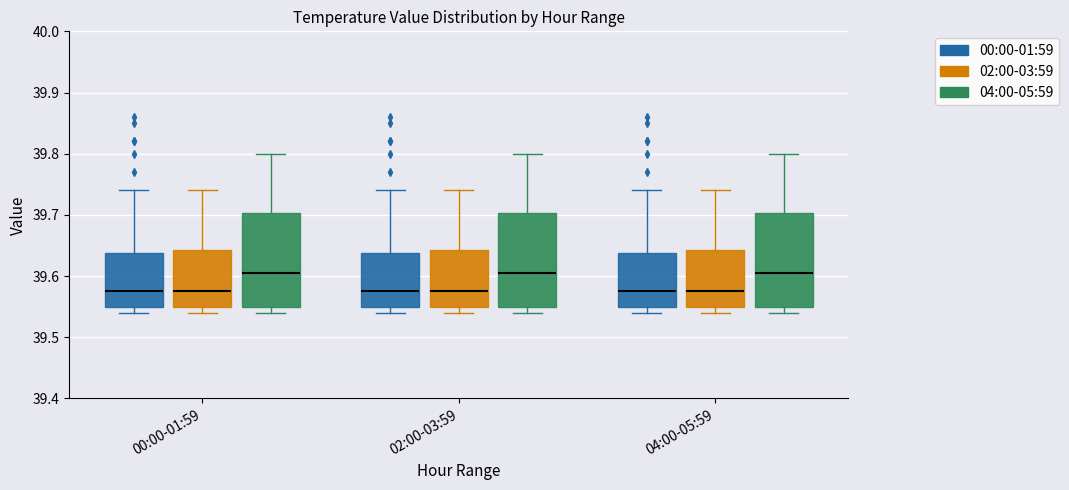

Reading left to right, transcribe this box plot: for each box, give where its median line is, the range the box spans, and where its two whiskers end, as read against the y-axis. The values are not printed on the chart, so give them approximately, as read against the axis.

00:00-01:59 (00:00-01:59): median 39.58, box 39.55 to 39.64, whiskers 39.54 to 39.74
00:00-01:59 (02:00-03:59): median 39.58, box 39.55 to 39.64, whiskers 39.54 to 39.74
00:00-01:59 (04:00-05:59): median 39.61, box 39.55 to 39.70, whiskers 39.54 to 39.80
02:00-03:59 (00:00-01:59): median 39.58, box 39.55 to 39.64, whiskers 39.54 to 39.74
02:00-03:59 (02:00-03:59): median 39.58, box 39.55 to 39.64, whiskers 39.54 to 39.74
02:00-03:59 (04:00-05:59): median 39.61, box 39.55 to 39.70, whiskers 39.54 to 39.80
04:00-05:59 (00:00-01:59): median 39.58, box 39.55 to 39.64, whiskers 39.54 to 39.74
04:00-05:59 (02:00-03:59): median 39.58, box 39.55 to 39.64, whiskers 39.54 to 39.74
04:00-05:59 (04:00-05:59): median 39.61, box 39.55 to 39.70, whiskers 39.54 to 39.80